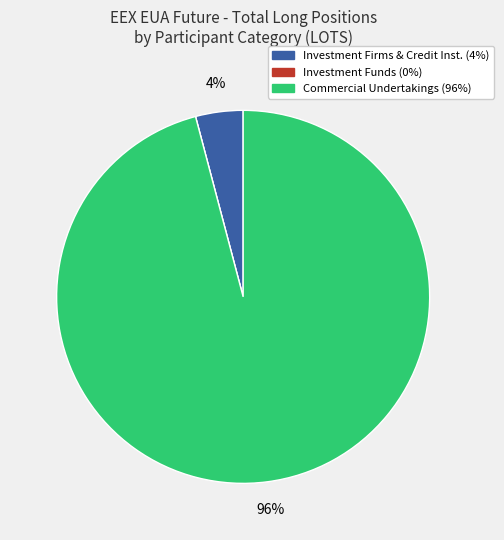

To the nearest percent, what is the average slice percentage?

33%